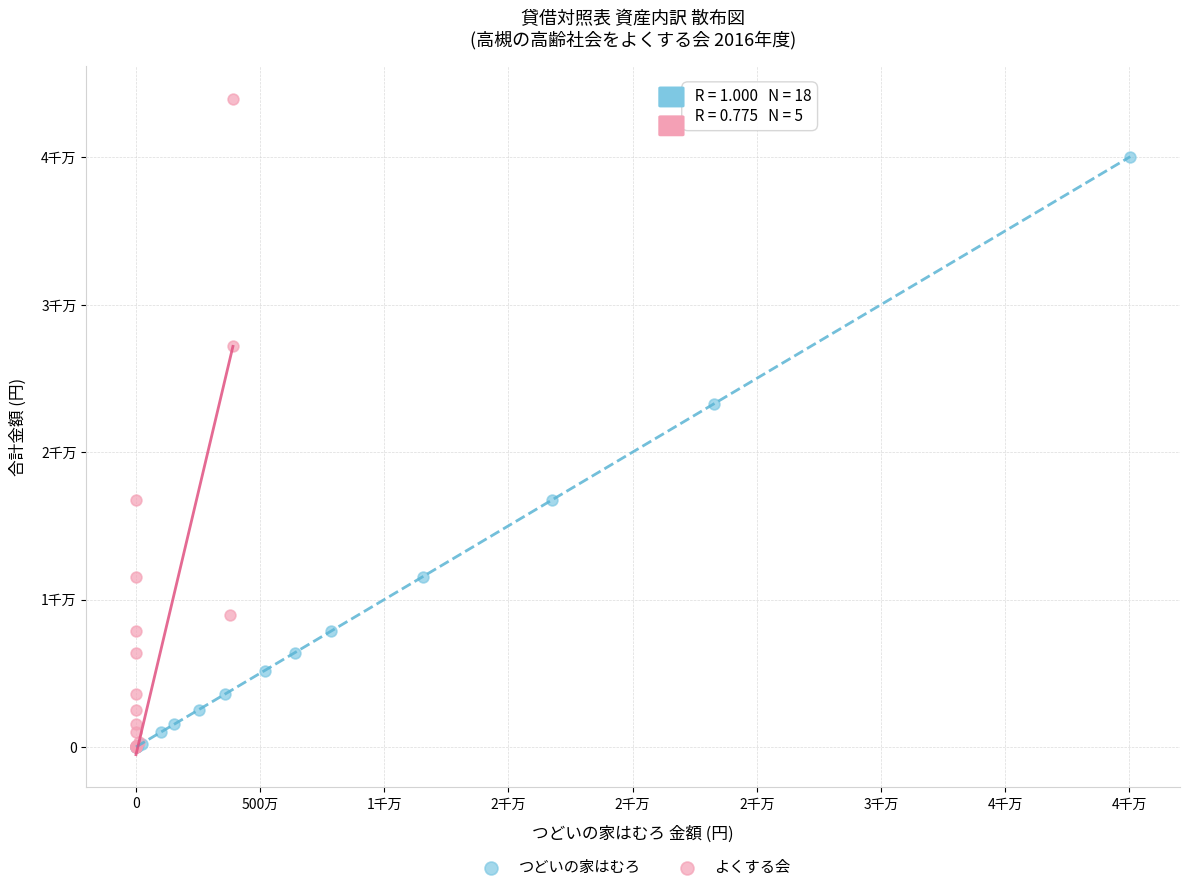

What are all the series names shown in the legend?

つどいの家はむろ, よくする会